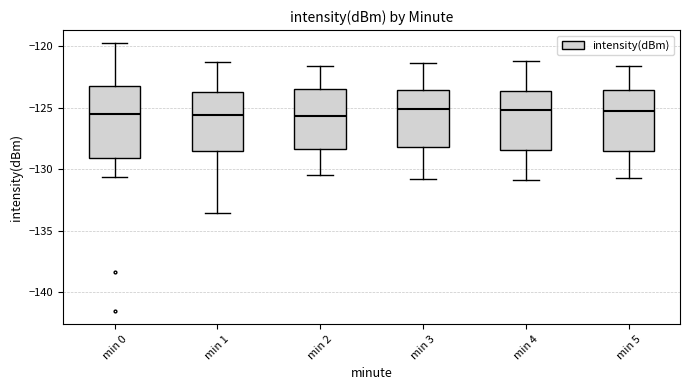

Reading left to right, read every box against the y-axis: the position of its median line, the range the box covers, and the ends of its whiskers. The values are not printed on the chart, so give them approximately, as read against the axis.

min 0: median -125.5, box -129.0 to -123.0, whiskers -130.5 to -120.0
min 1: median -125.5, box -128.5 to -124.0, whiskers -133.5 to -121.5
min 2: median -125.5, box -128.5 to -123.5, whiskers -130.5 to -121.5
min 3: median -125.0, box -128.0 to -123.5, whiskers -131.0 to -121.5
min 4: median -125.0, box -128.5 to -123.5, whiskers -131.0 to -121.0
min 5: median -125.0, box -128.5 to -123.5, whiskers -130.5 to -121.5